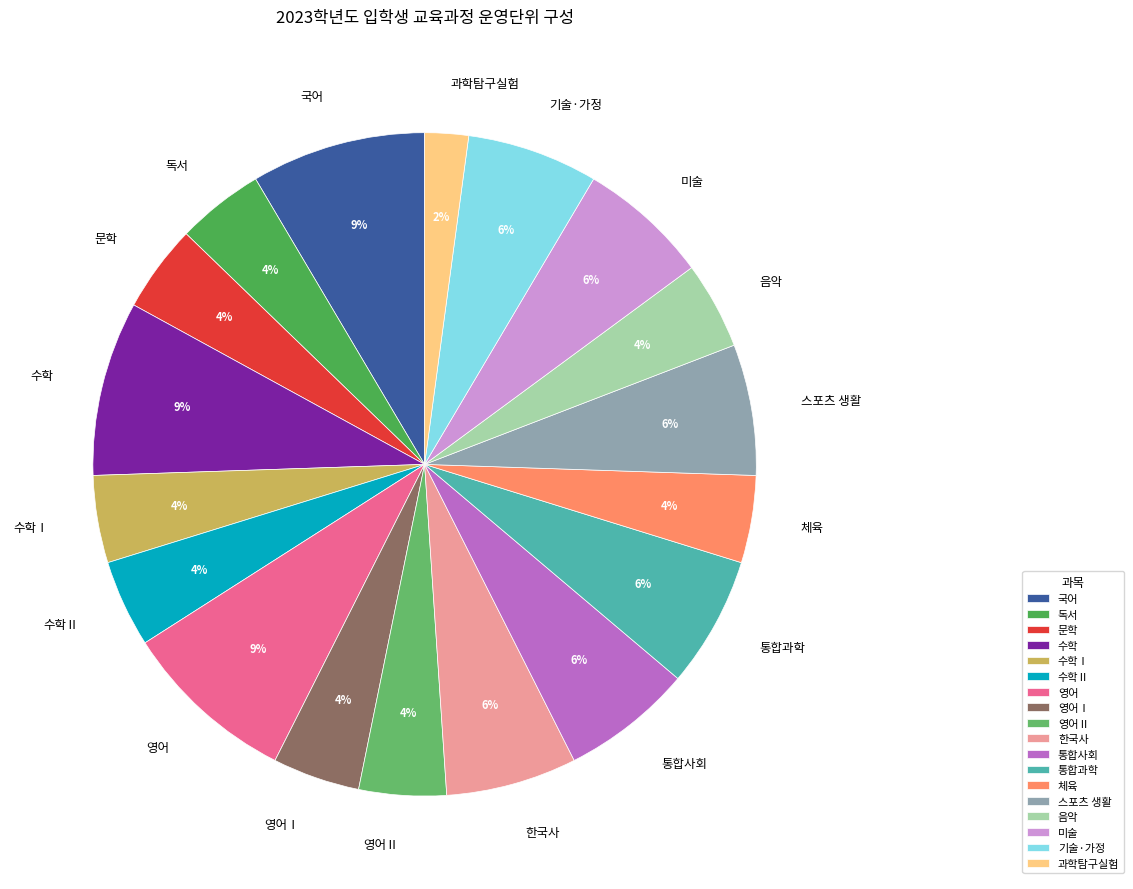

Is it true that 통합과학 is 1% of the pie?

False